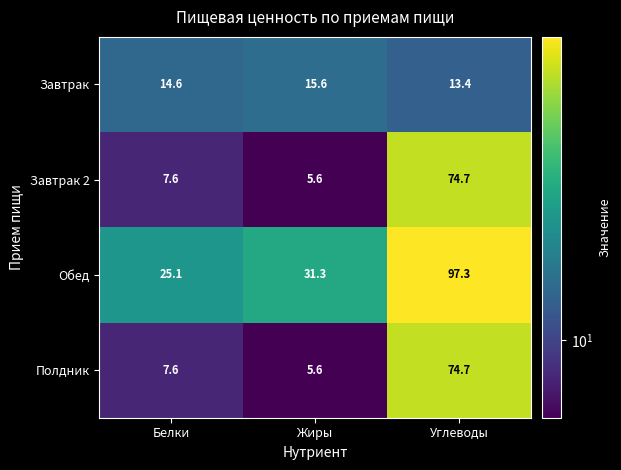

The Завтрак series shows 14.6 at Белки. True or false?

True